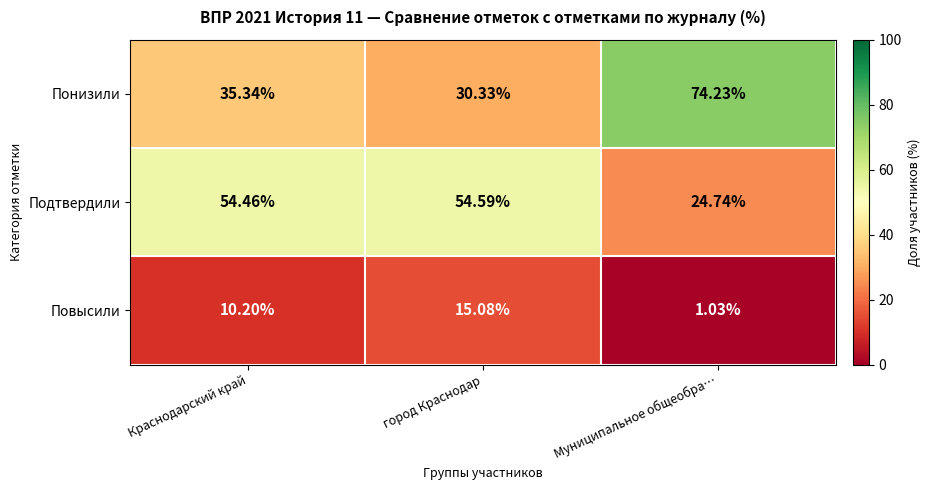

Is the value of Понизили at город Краснодар greater than the value of Повысили at Краснодарский край?

Yes